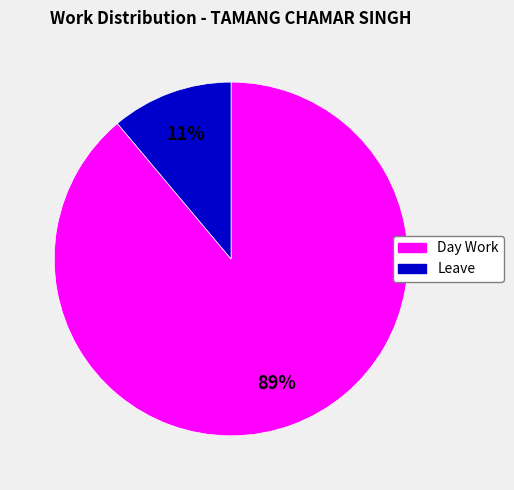

Is it true that Leave is 4% of the pie?

False